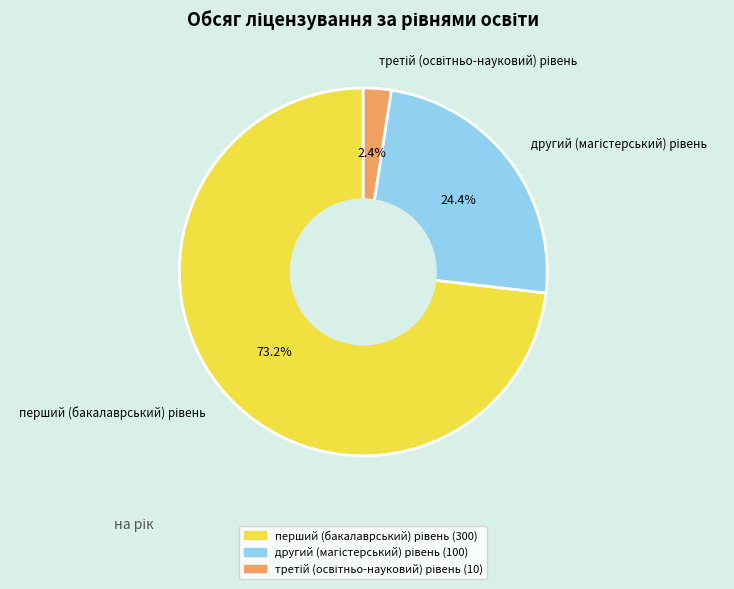

Does any single category account for the majority?

Yes